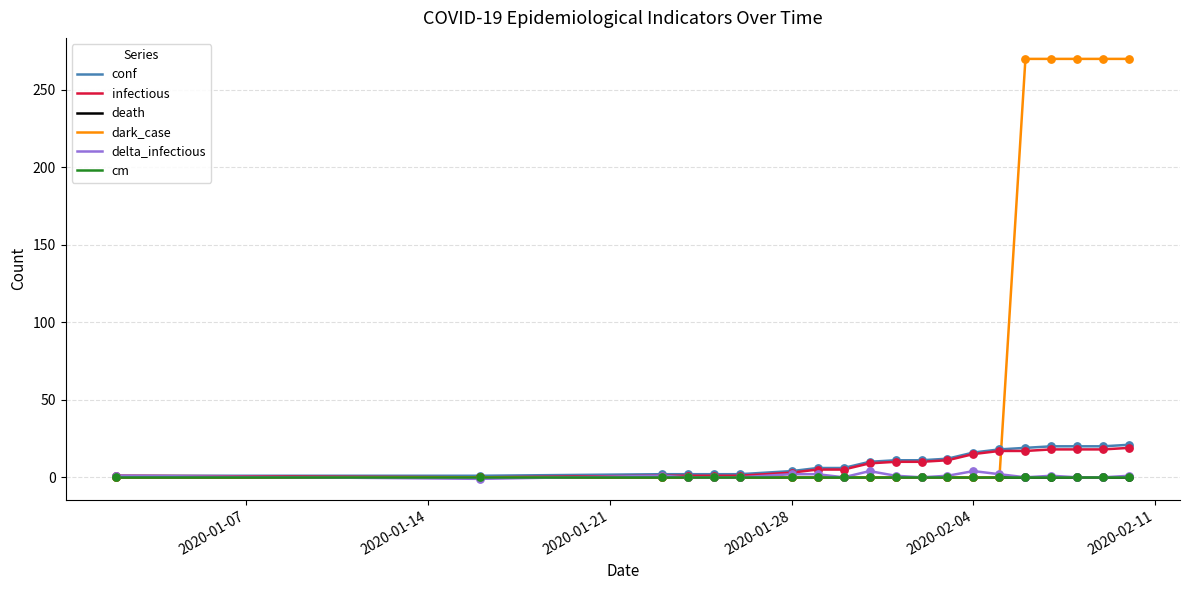

Which series has the largest total across all categories?

dark_case